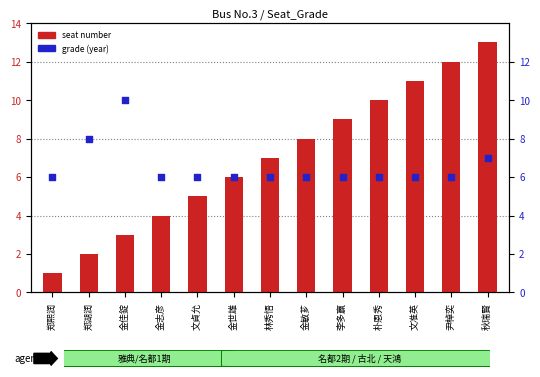

Which series reaches the maximum Y coordinate?

seat number